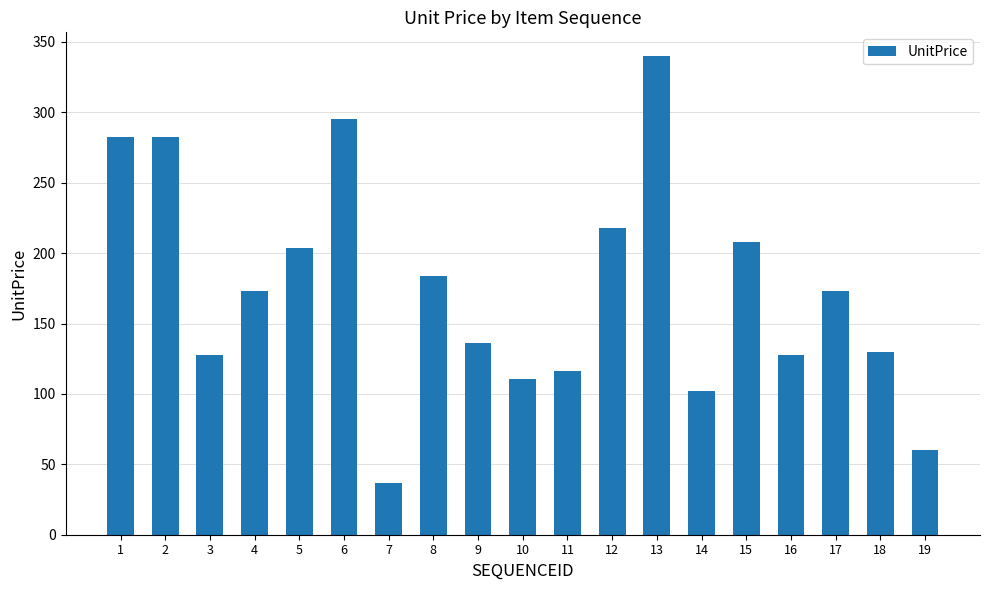

What value does the data have at 4?

172.8